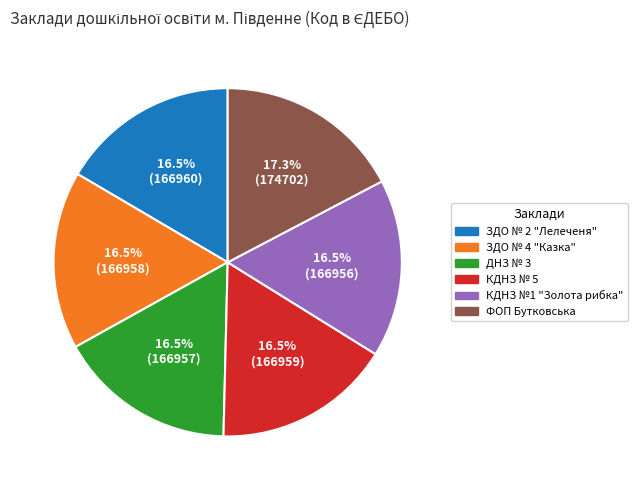

Does ЗДО № 2 "Лелеченя" account for over 50% of the chart?

No